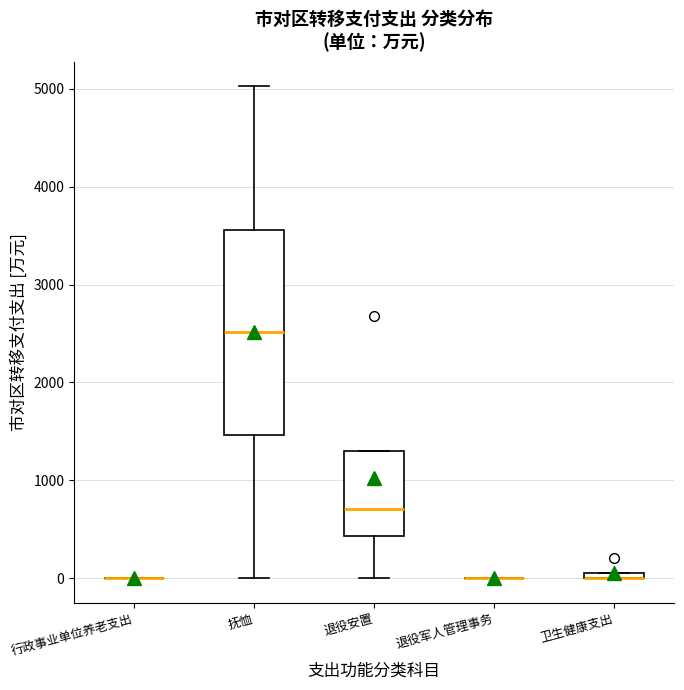

Which box is the tallest, from its lower edge to its upper edge?

抚恤